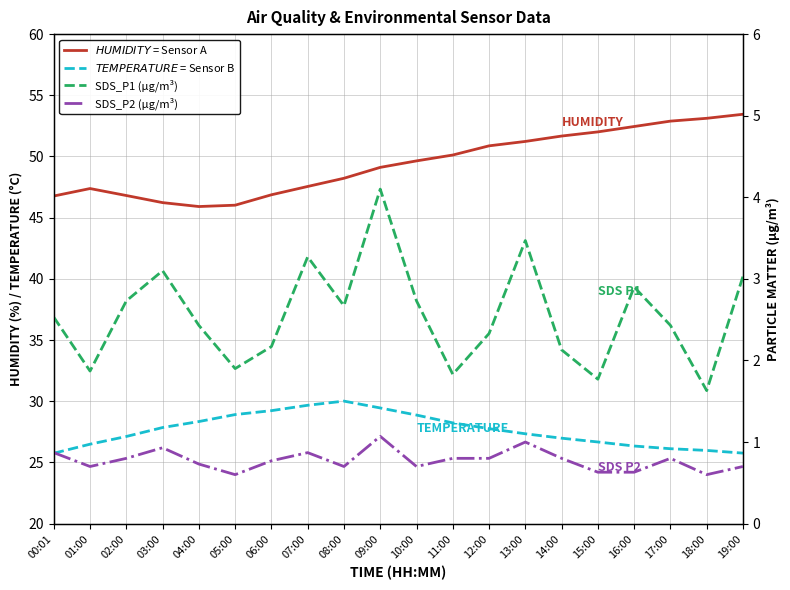

Is the value of SDS_P1 (µg/m³) at 18:00 greater than the value of SDS_P2 (µg/m³) at 04:00?

Yes